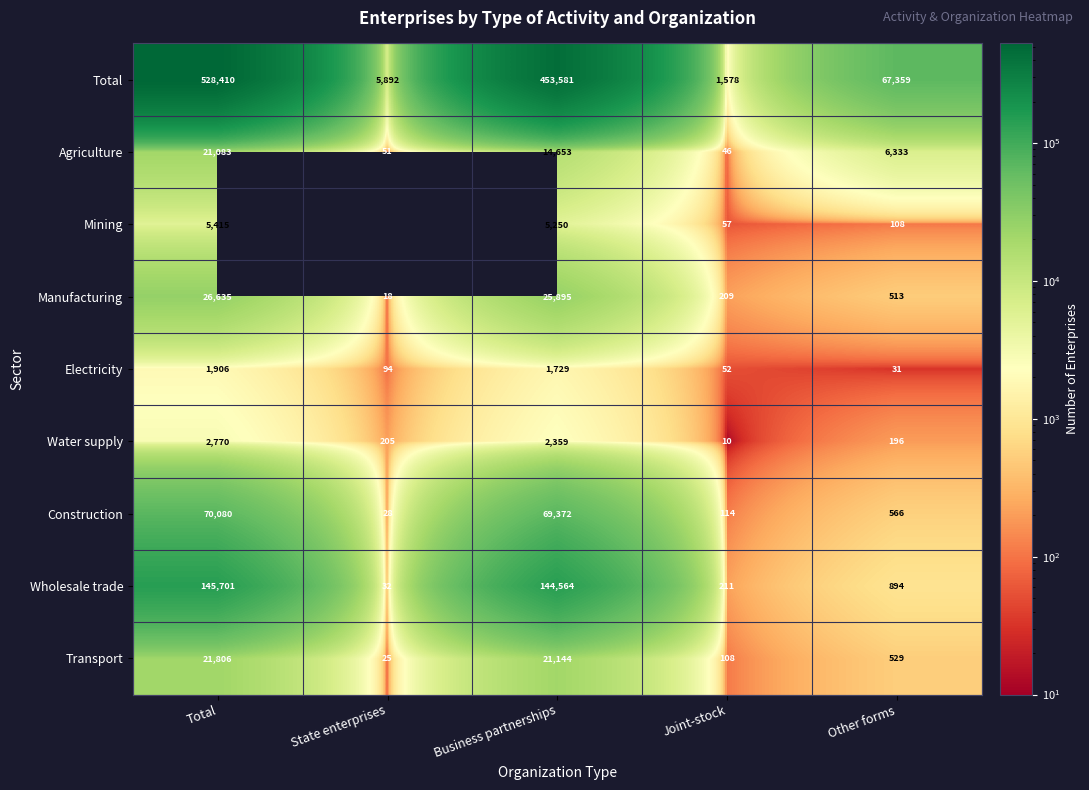

Where is Construction nearest to the value 35054?

Business partnerships